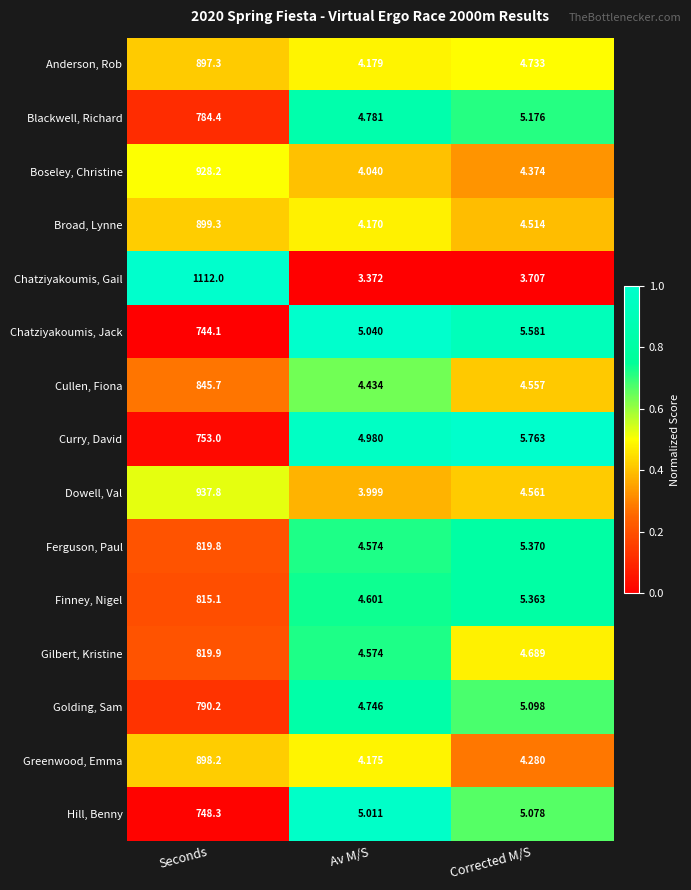

At which category is the sum across all series the highest?

Seconds